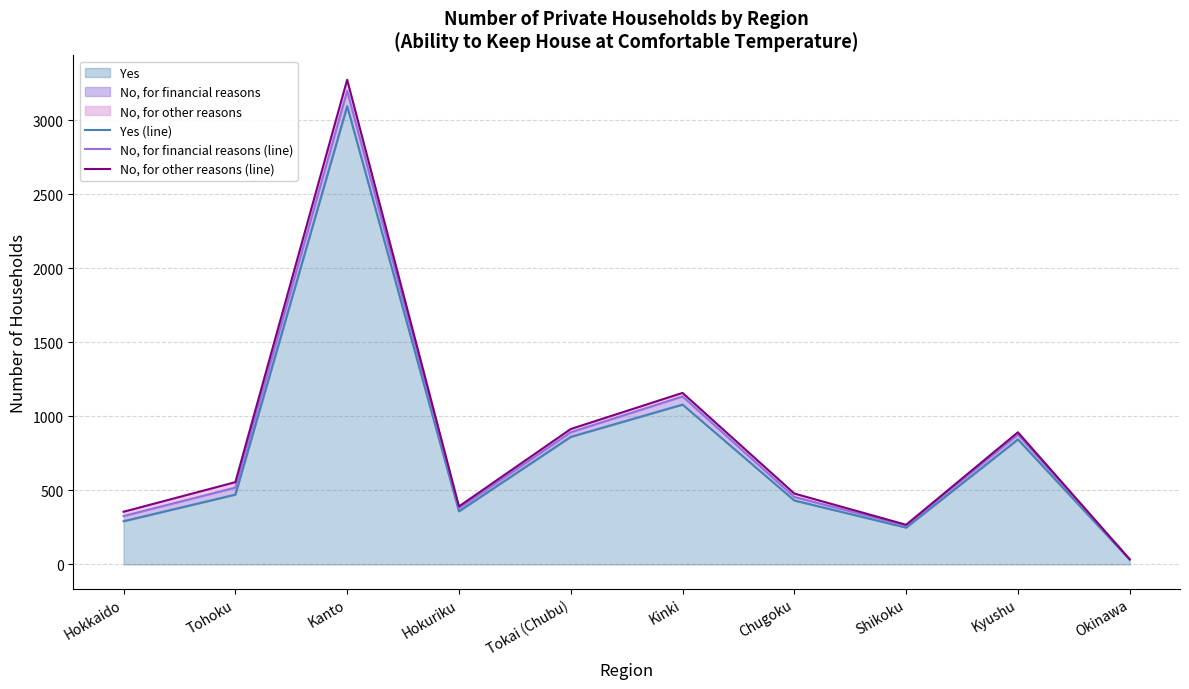

True or false: No, for other reasons (line) and No, for financial reasons (line) cross at least once.

False